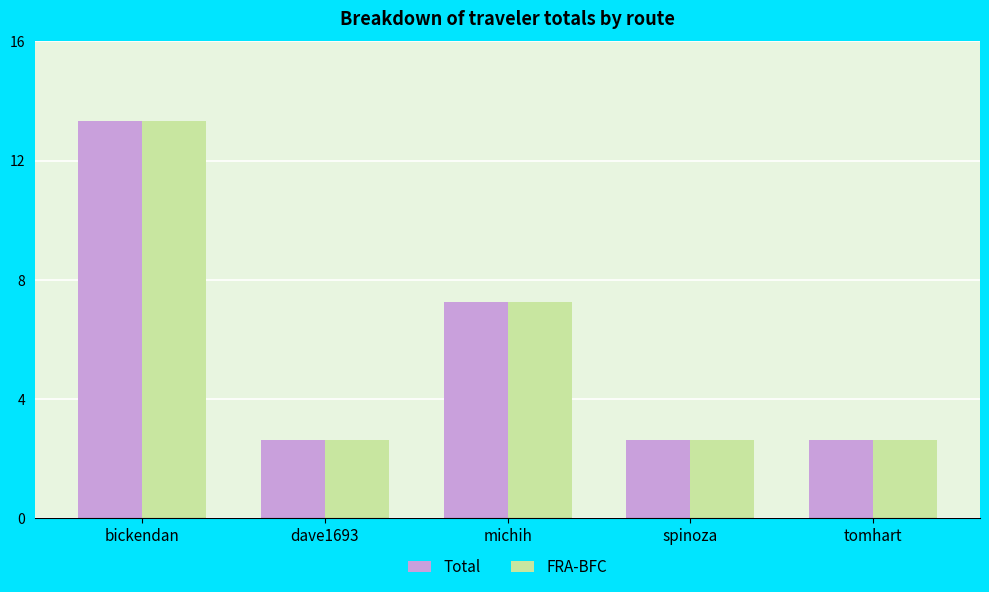

What is the label of the 3rd bar from the left?

michih